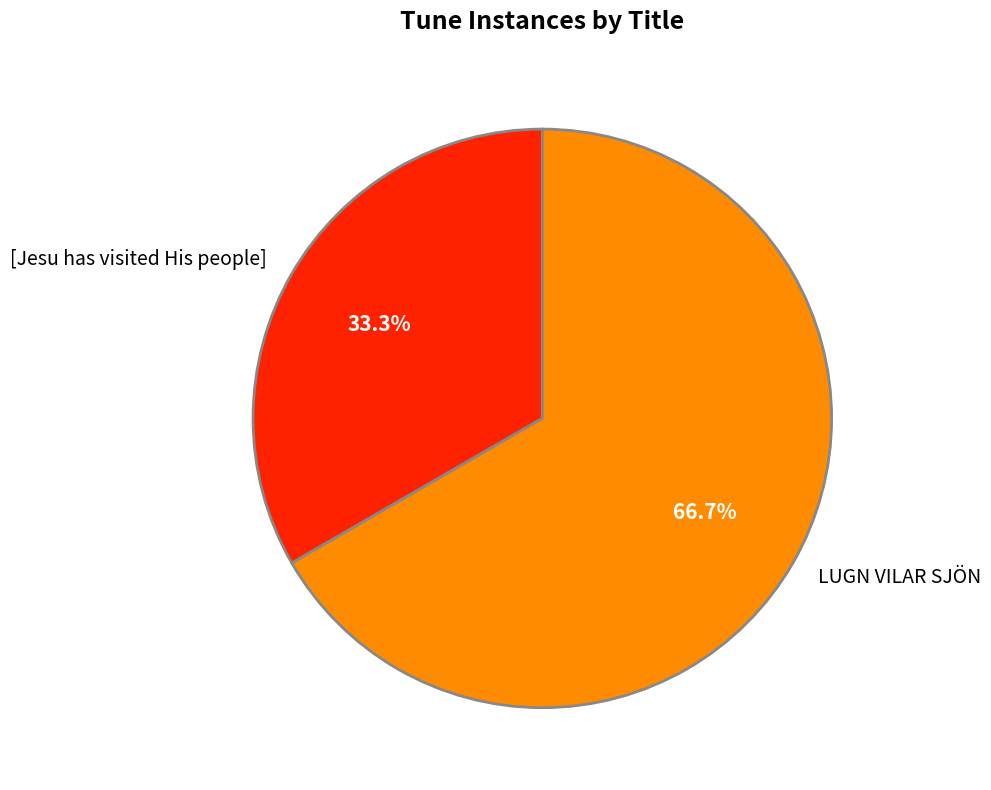

What percentage do LUGN VILAR SJÖN and [Jesu has visited His people] together represent?

100.0%